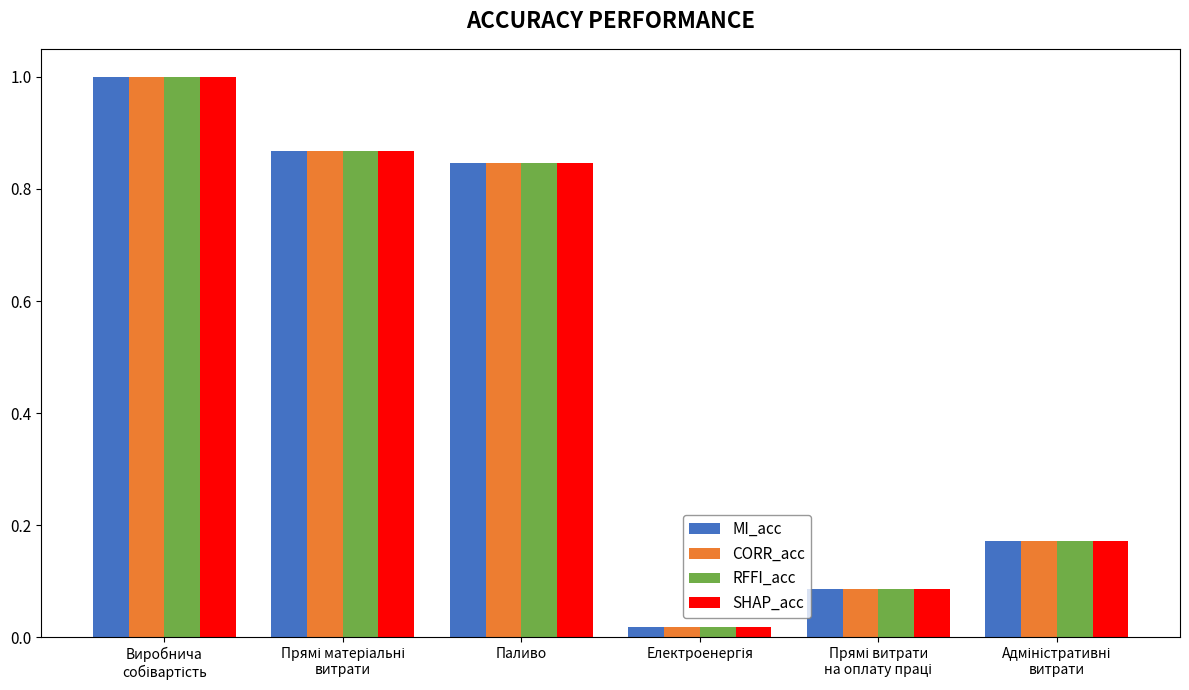

What is the greatest value displayed?

1.0